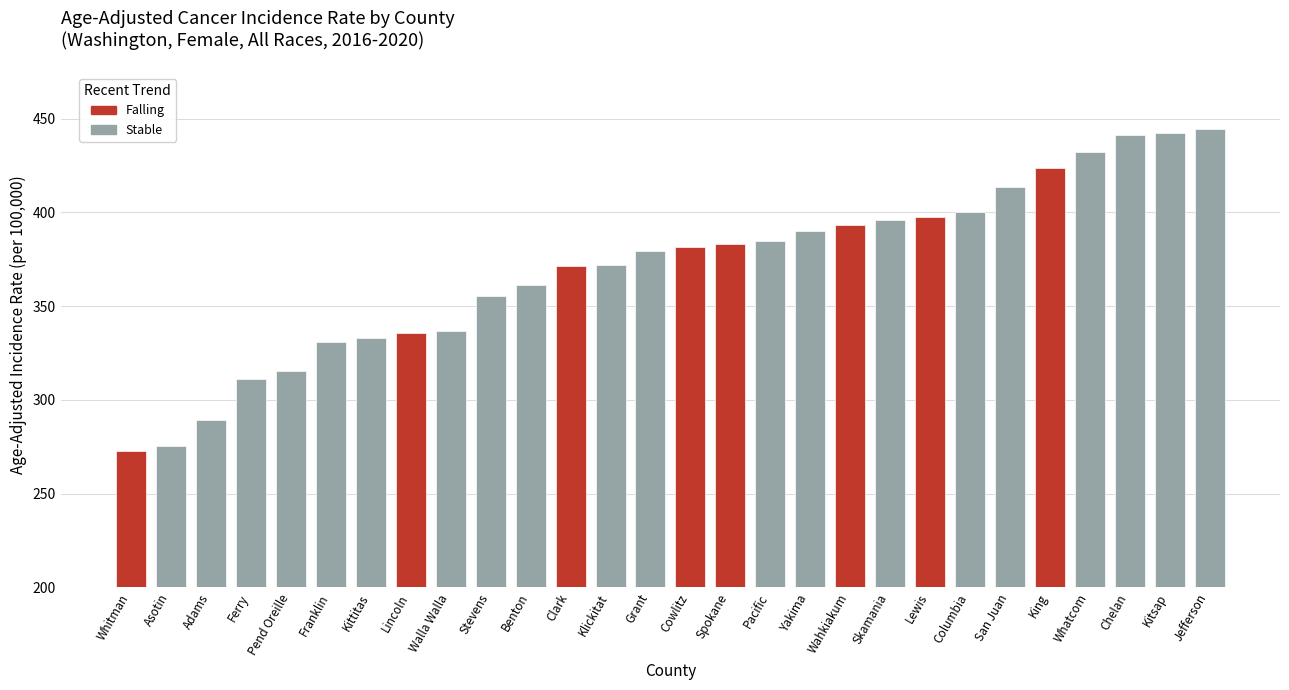

The value at 9 is 355.5. True or false?

True